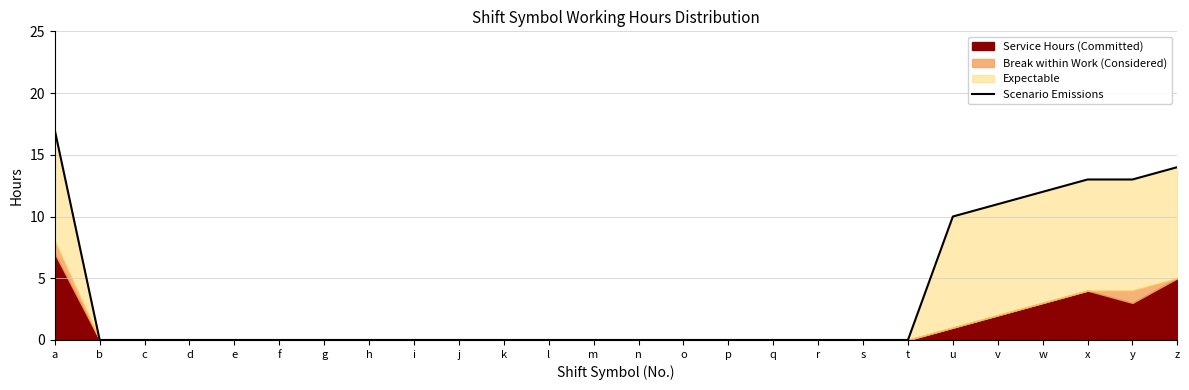

Is it true that the value at v is 18?

False